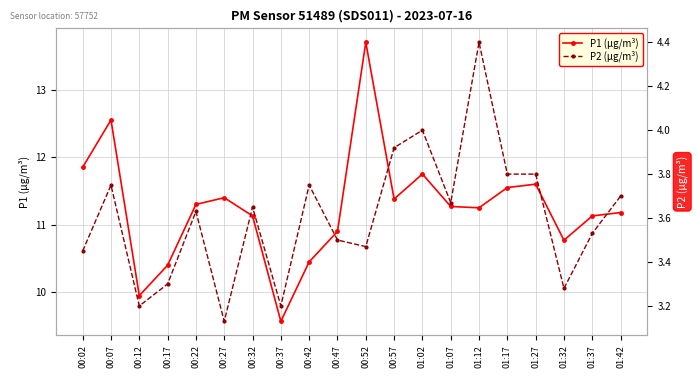

How many values in the P1 (μg/m³) series exceed 11?

14